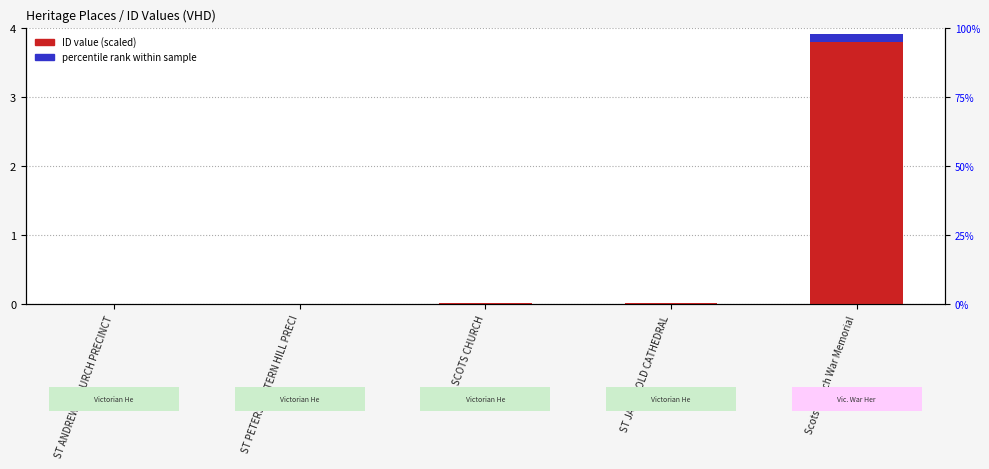

At which category does the chart reach its minimum across all series?

ST ANDREWS CHURCH PRECINCT